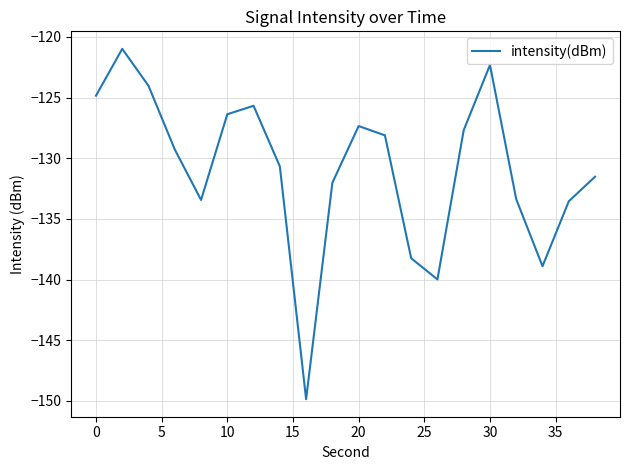

How many lines are shown in the chart?

1